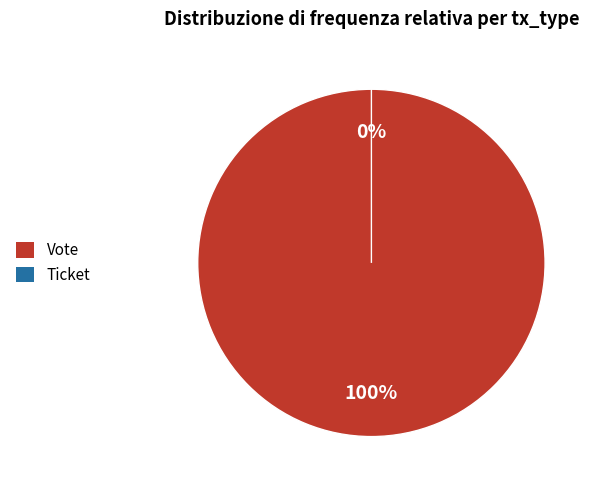

Which category has the biggest portion of the pie?

Vote